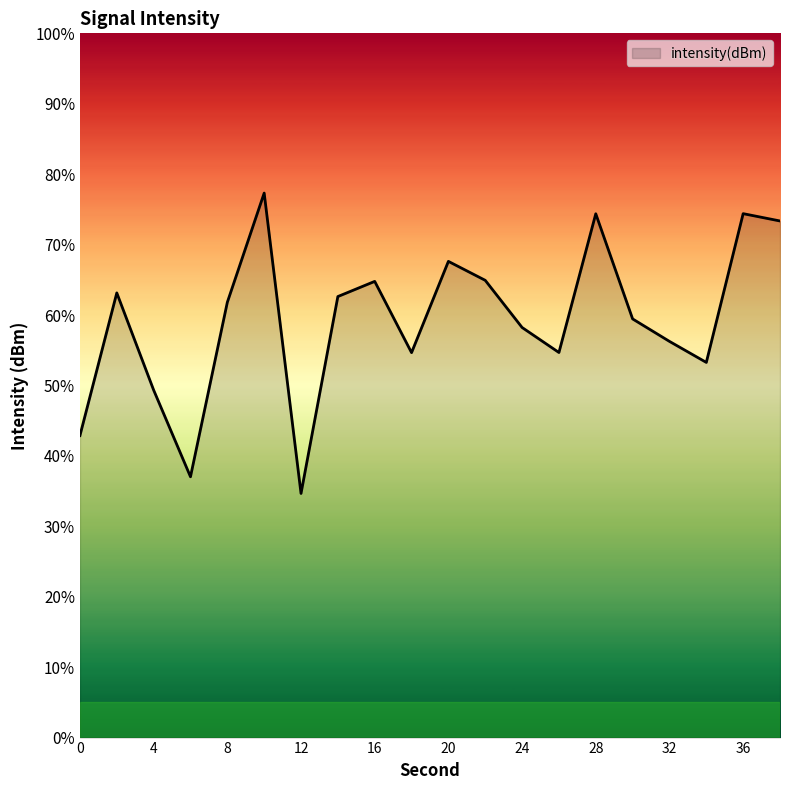

What is the greatest value displayed?

77.3